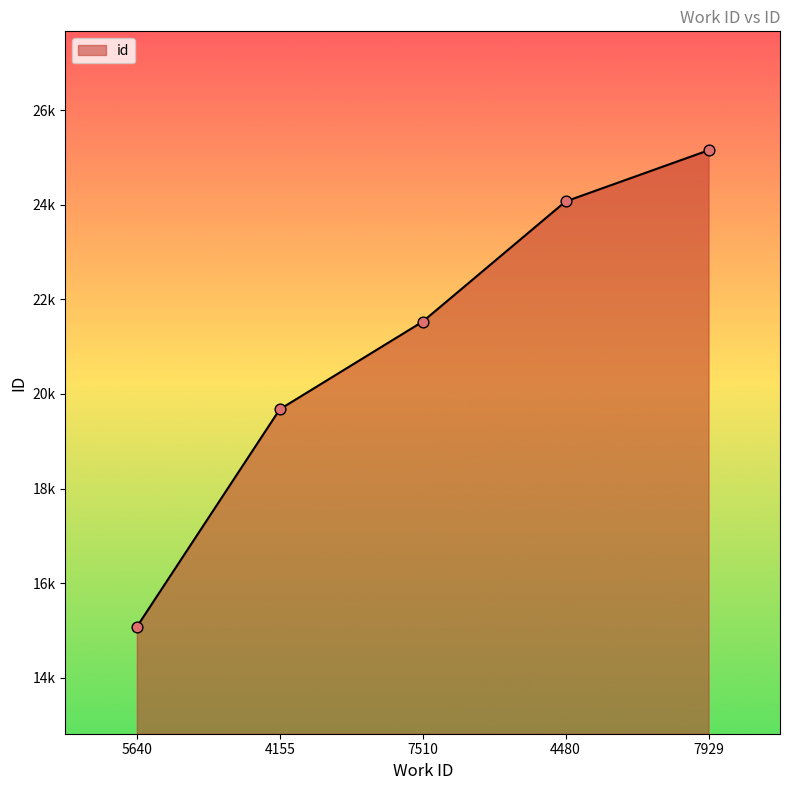

Does the chart have visible grid lines?

No